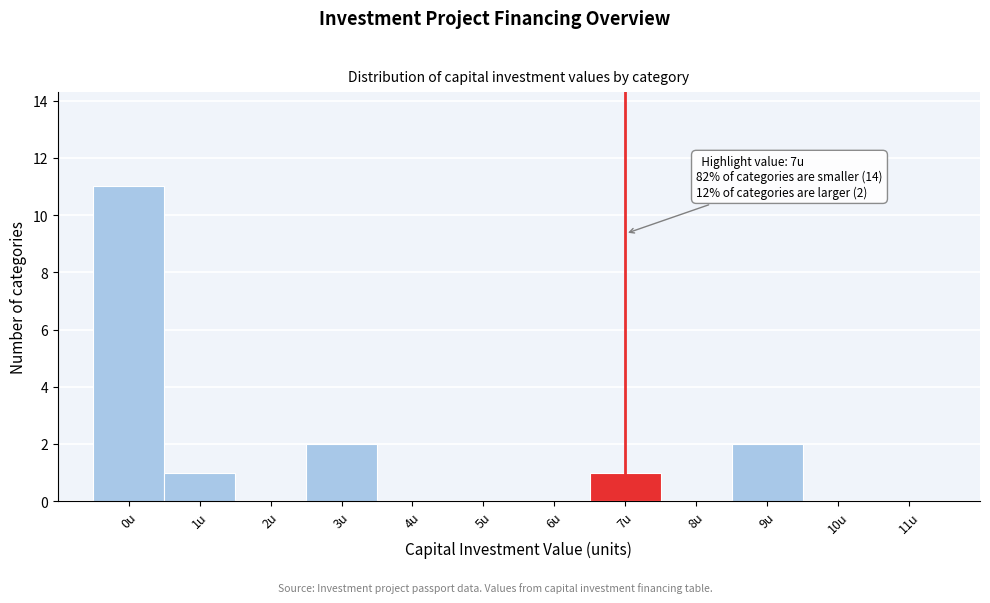

Reading right to left, what are all the values shown in this chart?

11u=0	10u=0	9u=2	8u=0	7u=1	6u=0	5u=0	4u=0	3u=2	2u=0	1u=1	0u=11